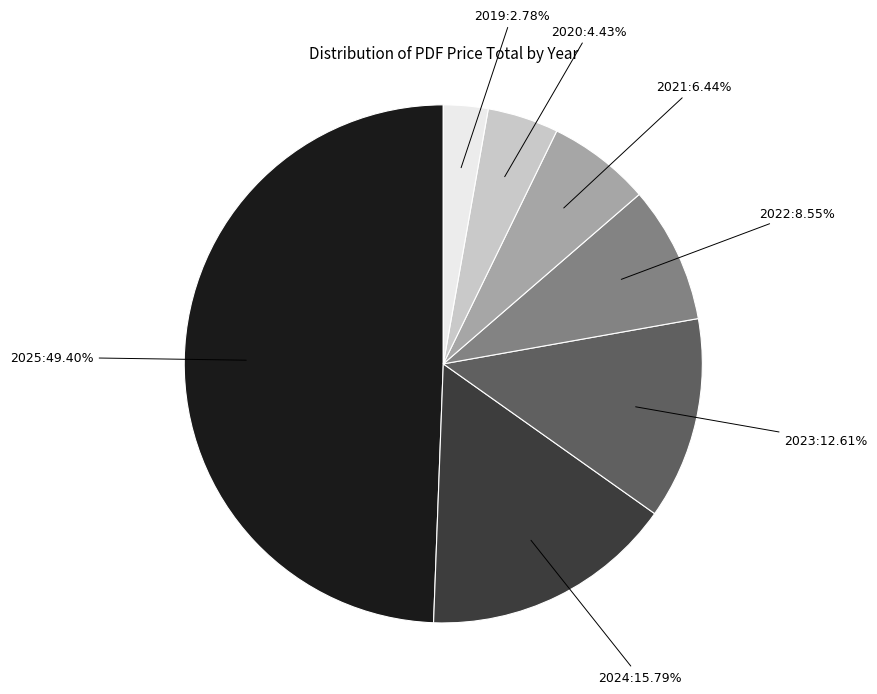

Which has a higher value, 2020 or 2022?

2022